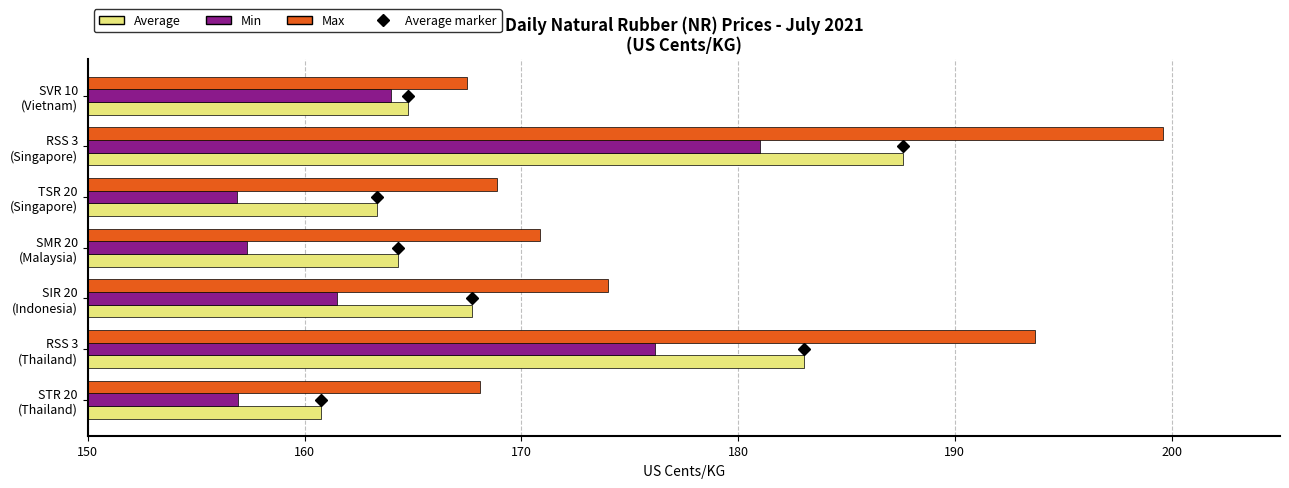

What is the difference between the maximum and second lowest values in the Average series?

24.2